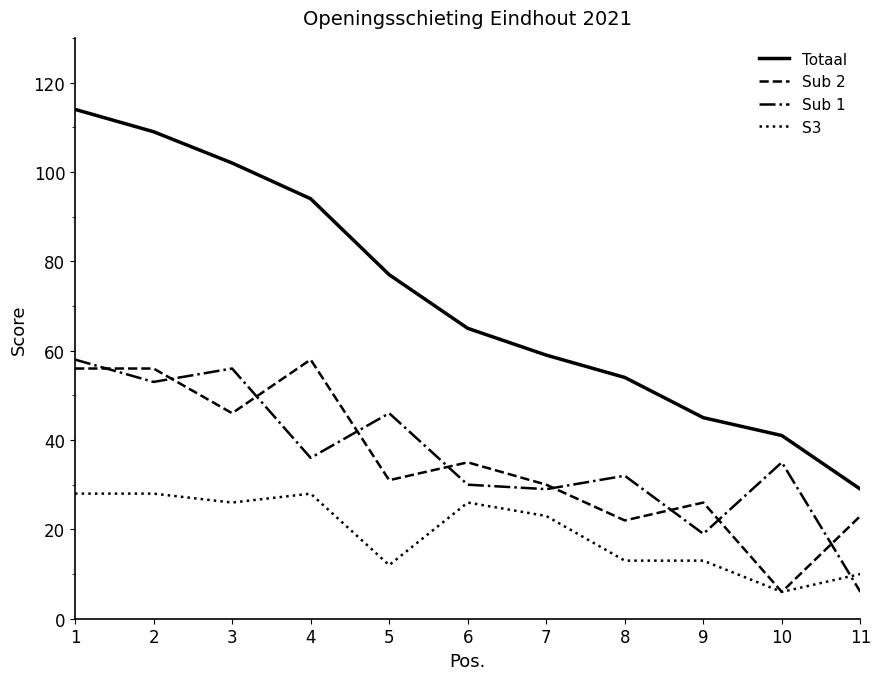

At how many categories does at least one series exceed 97?

3